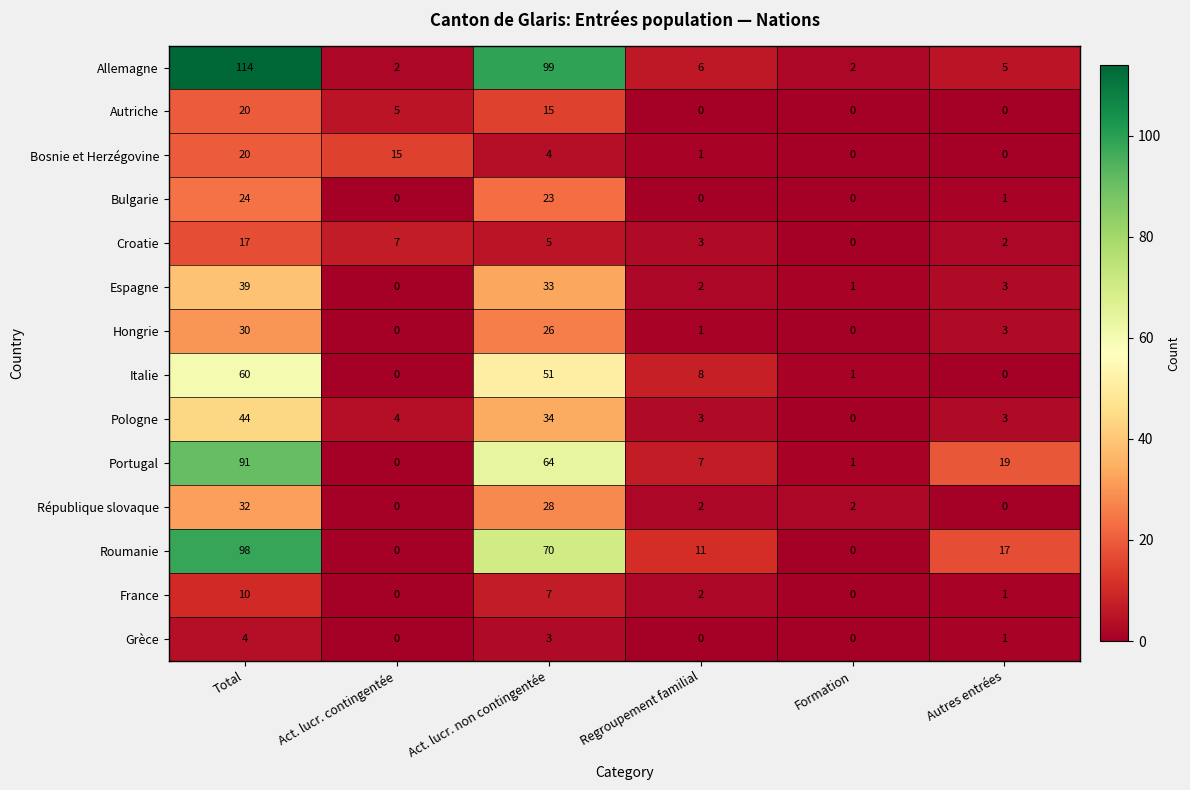

What is the total value across all series at Autres entrées?

55